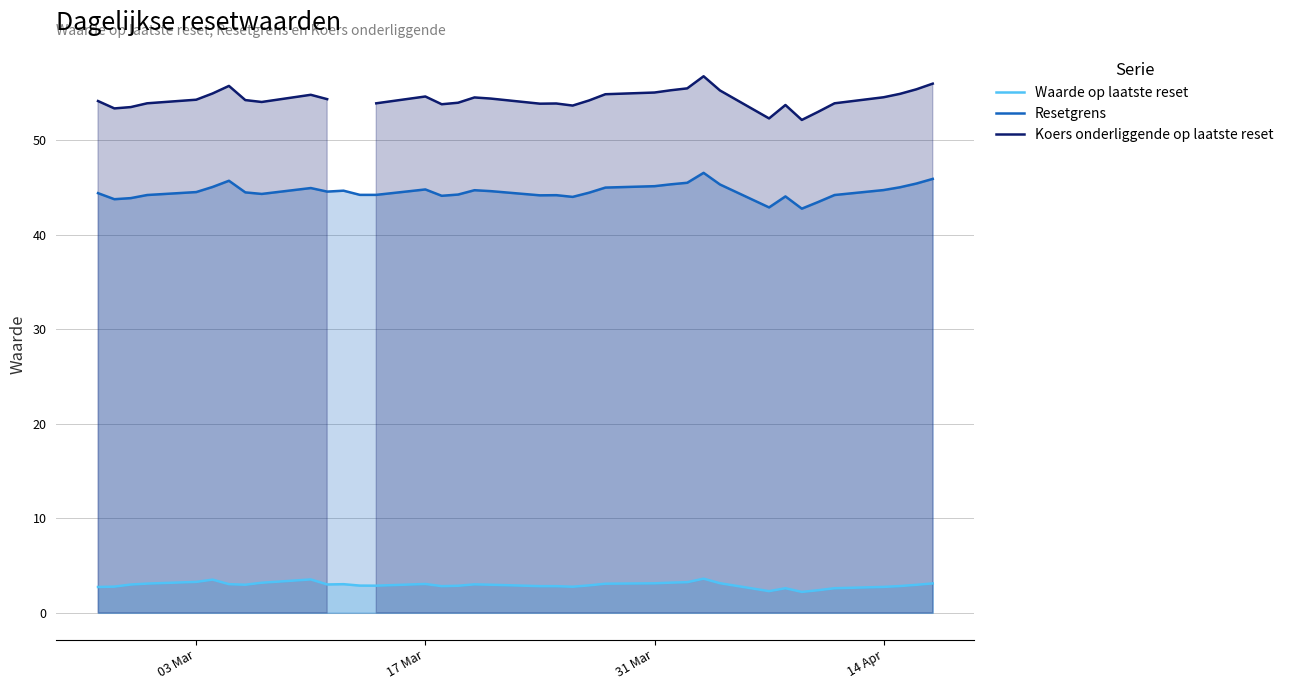

True or false: Waarde op laatste reset and Resetgrens cross at least once.

False